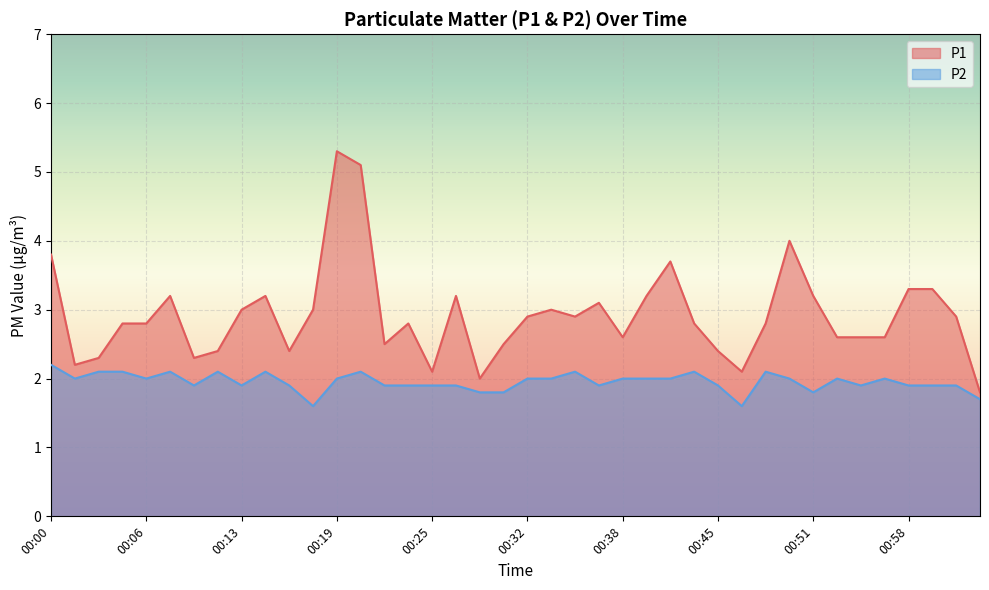

At how many categories does at least one series exceed 2?

38